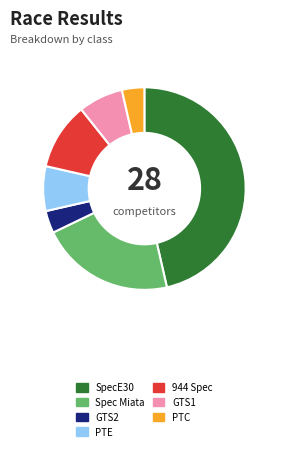

What is the ratio of the value at GTS2 to the value at 944 Spec?

0.3